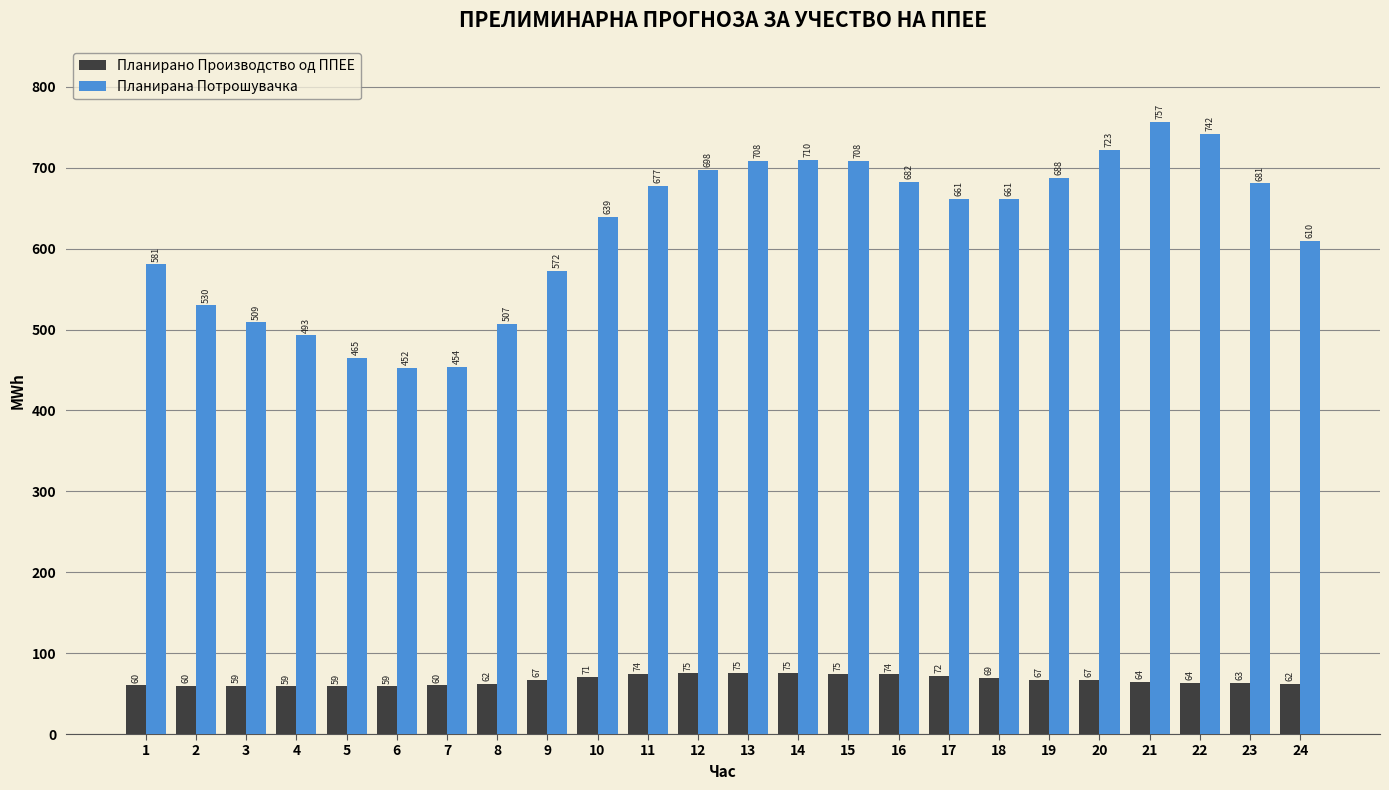

True or false: Планирано Производство од ППЕЕ has a value of 32.1 at 20.

False